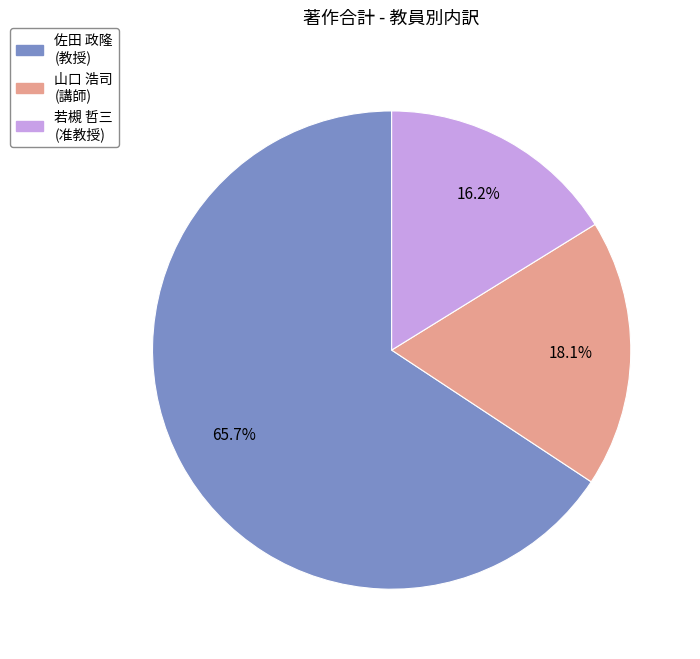

Does any single category account for the majority?

Yes